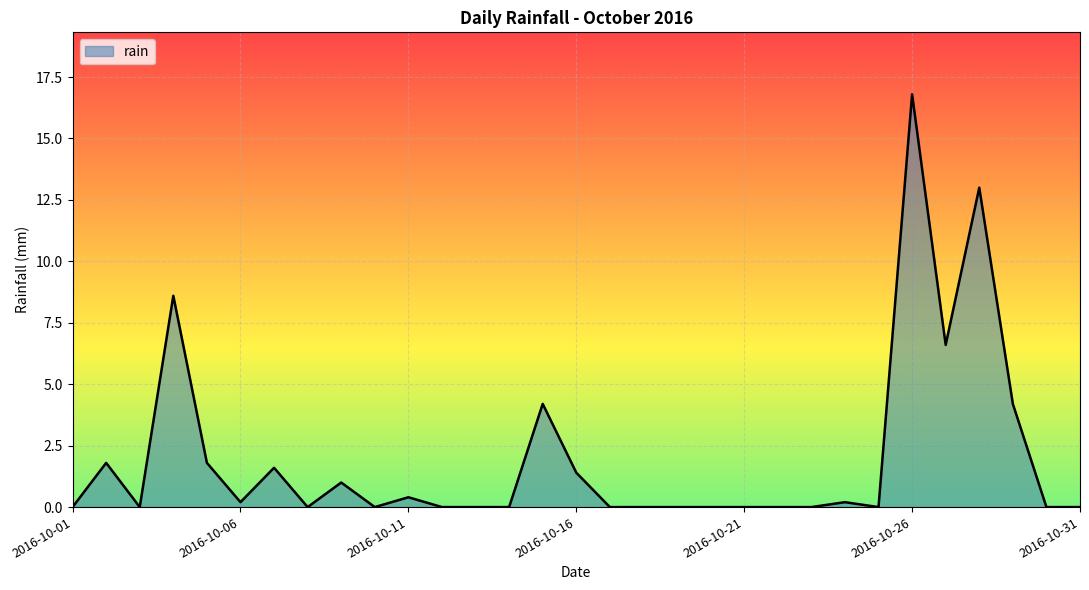

True or false: the data has more than 2 interior local peaks.

True